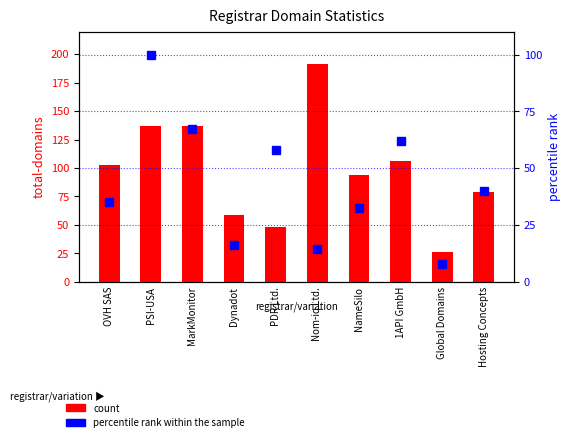

Which label corresponds to the largest value in the chart?

Nom-iq Ltd.